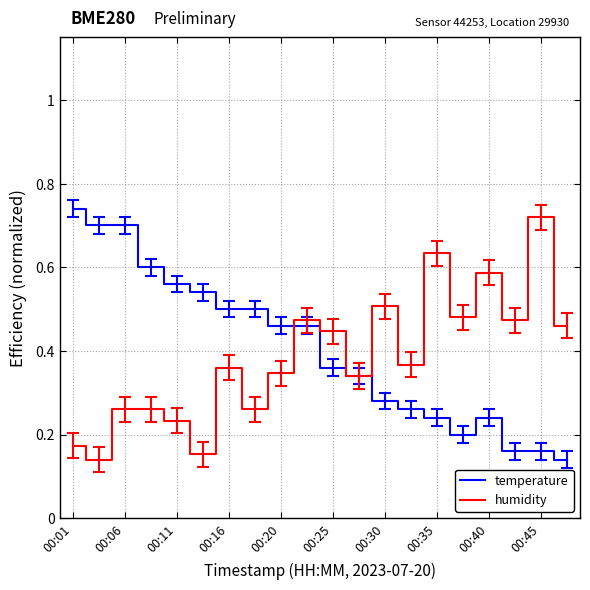

What are all the series names shown in the legend?

temperature, humidity